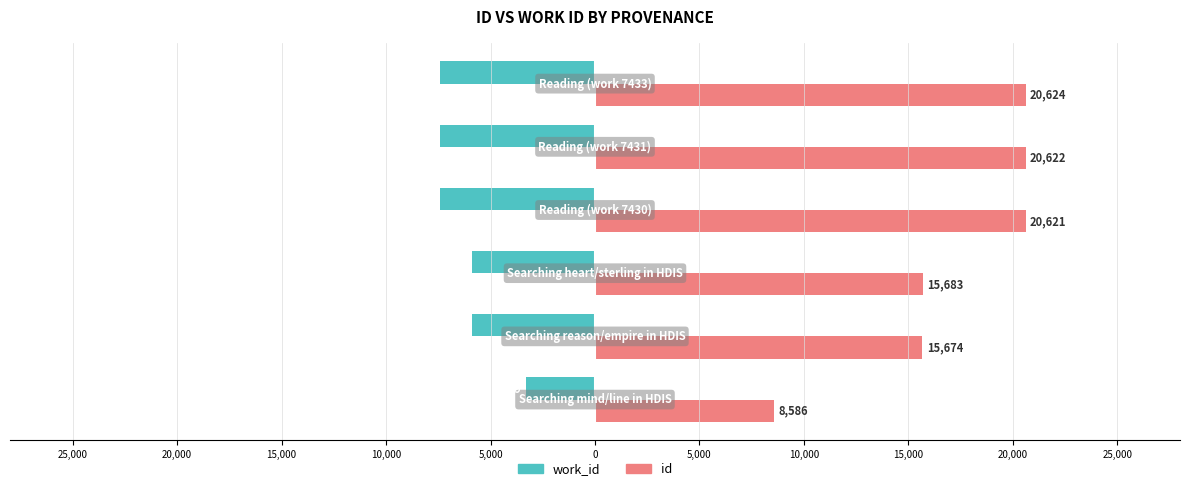

What are all the series names shown in the legend?

work_id, id